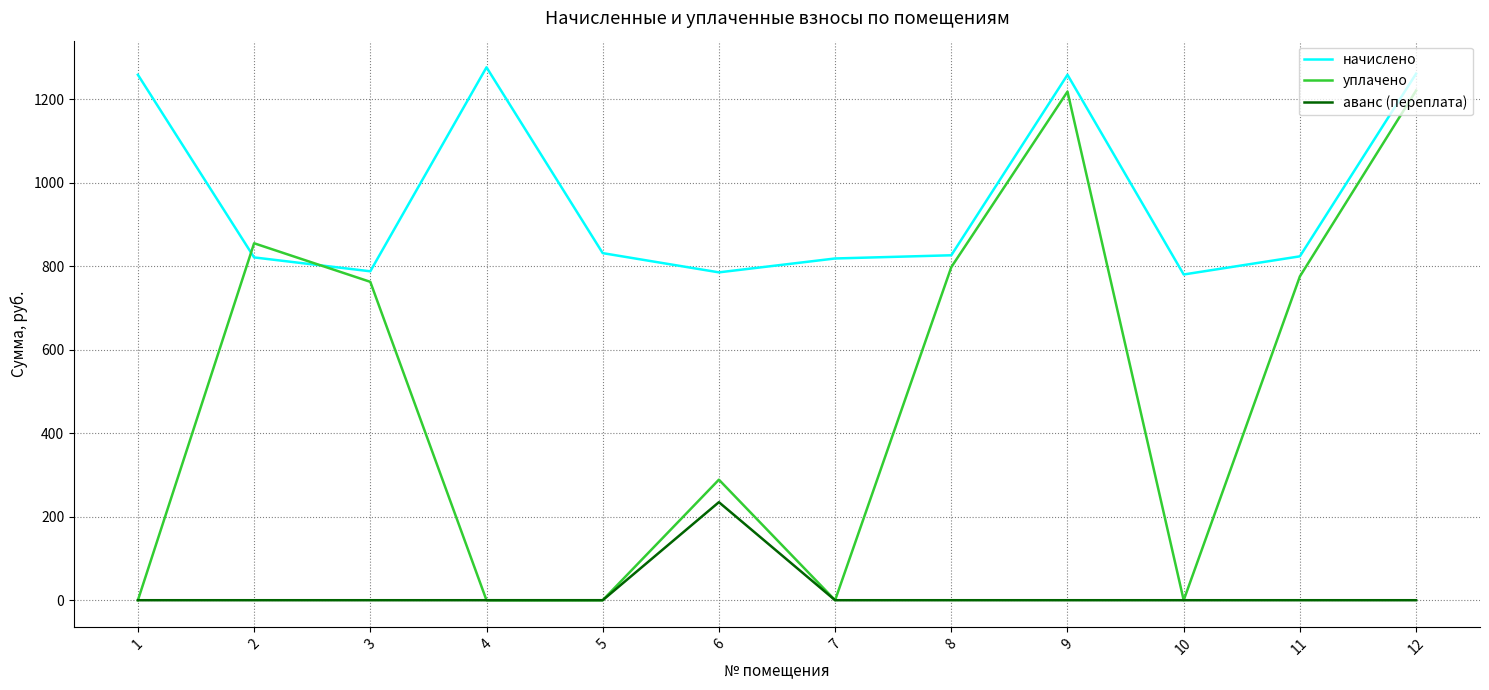

Where is the first local maximum for начислено?

4